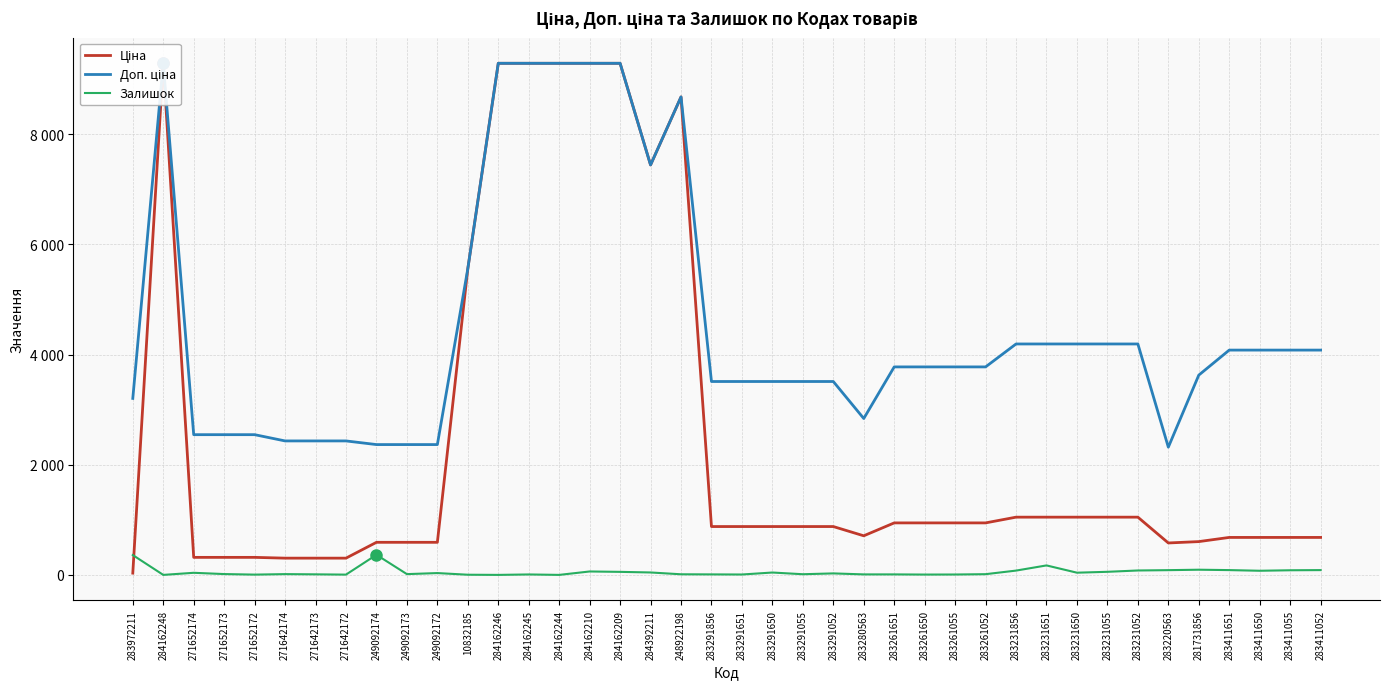

Which series changed the most between 271652173 and 283291856?

Доп. ціна